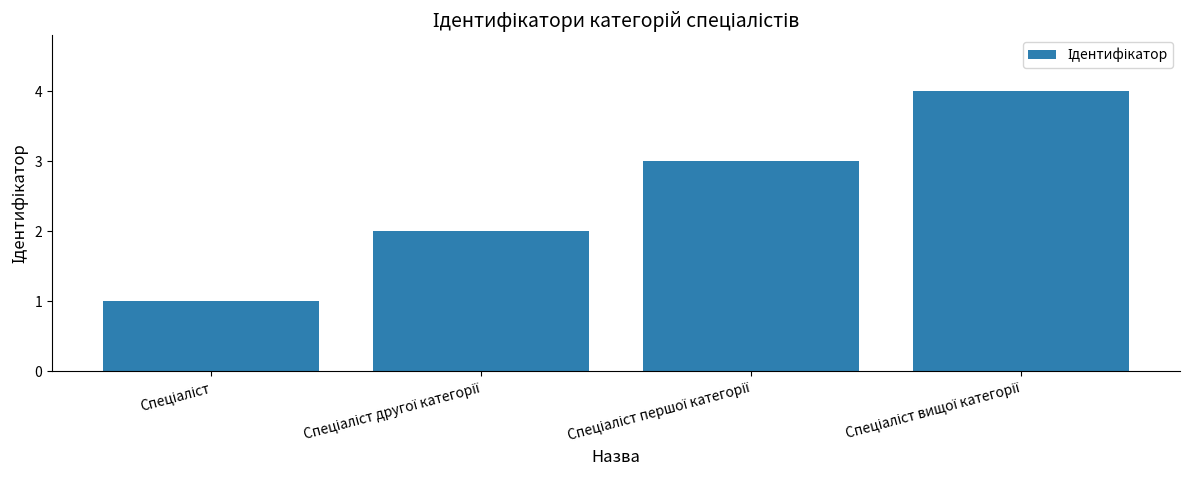

What is the maximum value shown in the chart?

4